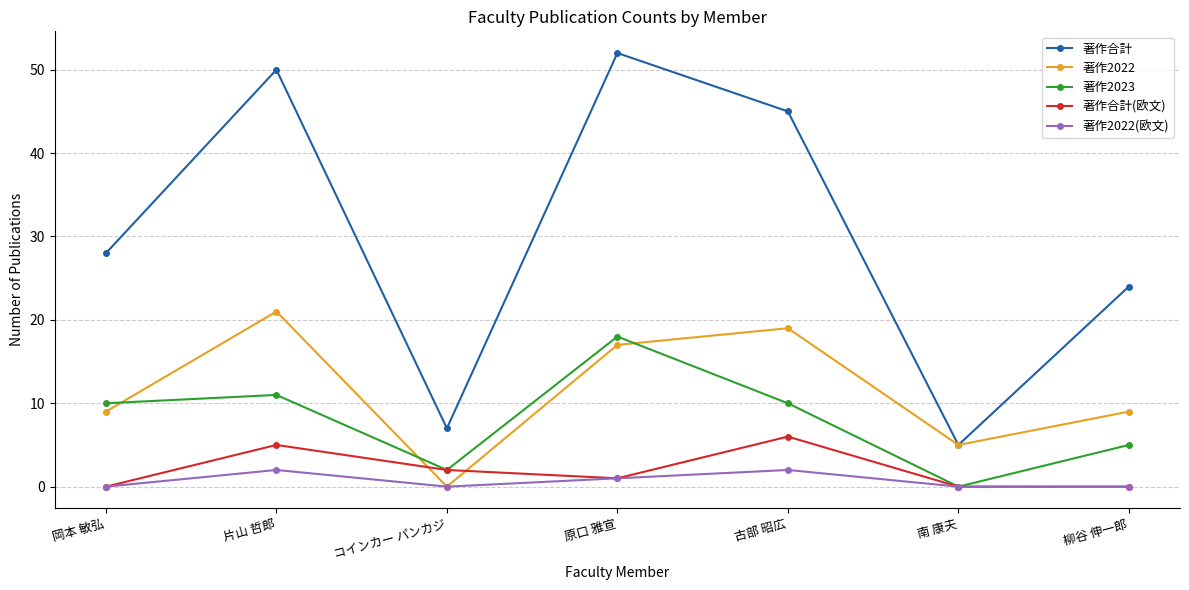

How many values in the 著作2023 series are below 10?

3